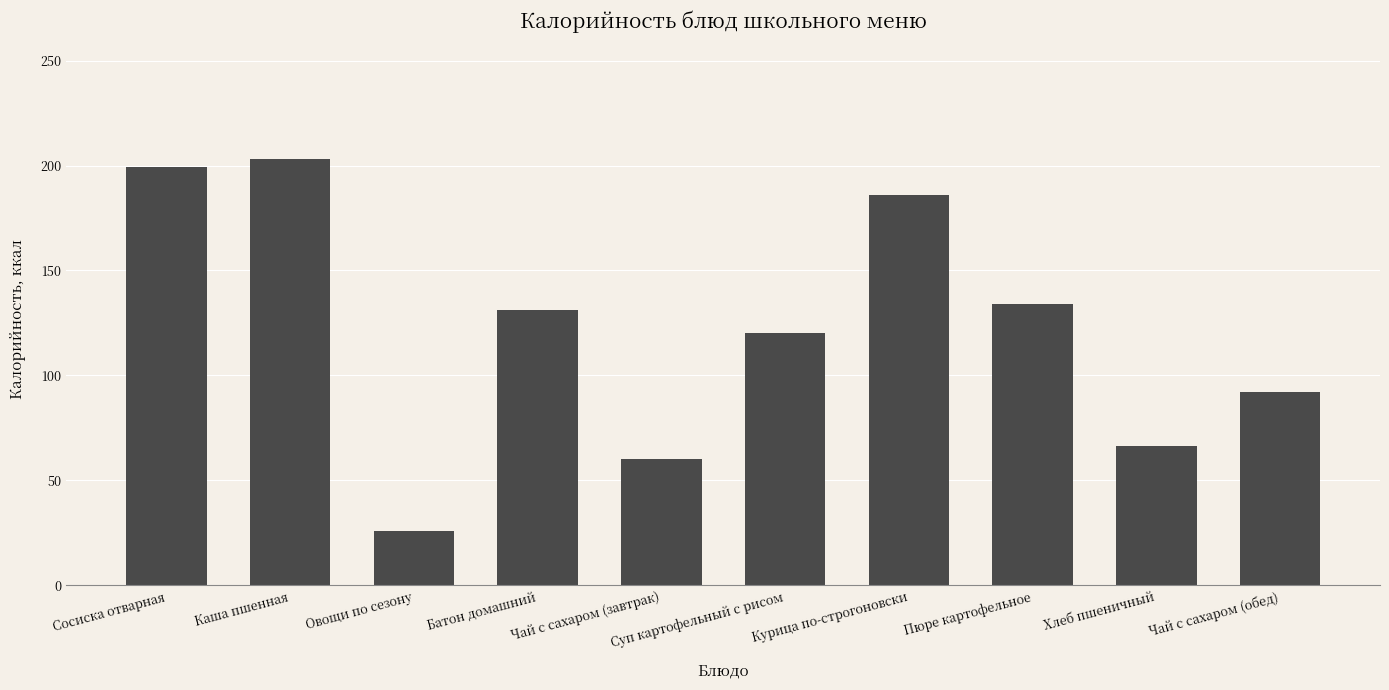

Reading left to right, transcribe all the data shown in this chart.

199.5	203.0	26.0	131.0	60.0	120.1	186.1	133.9	66.3	92.0